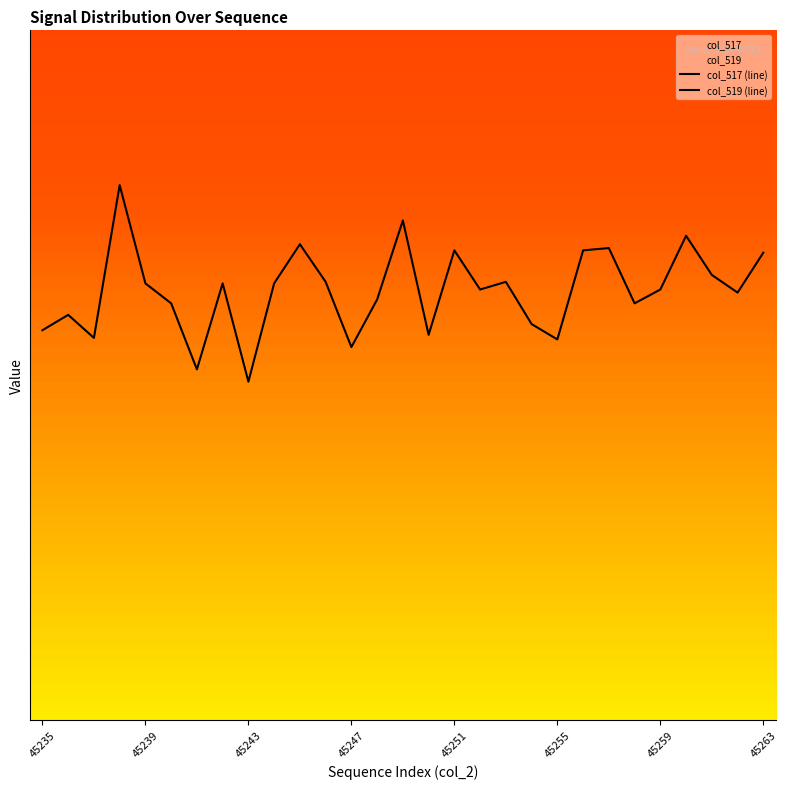

True or false: col_519 and col_517 cross at least once.

False